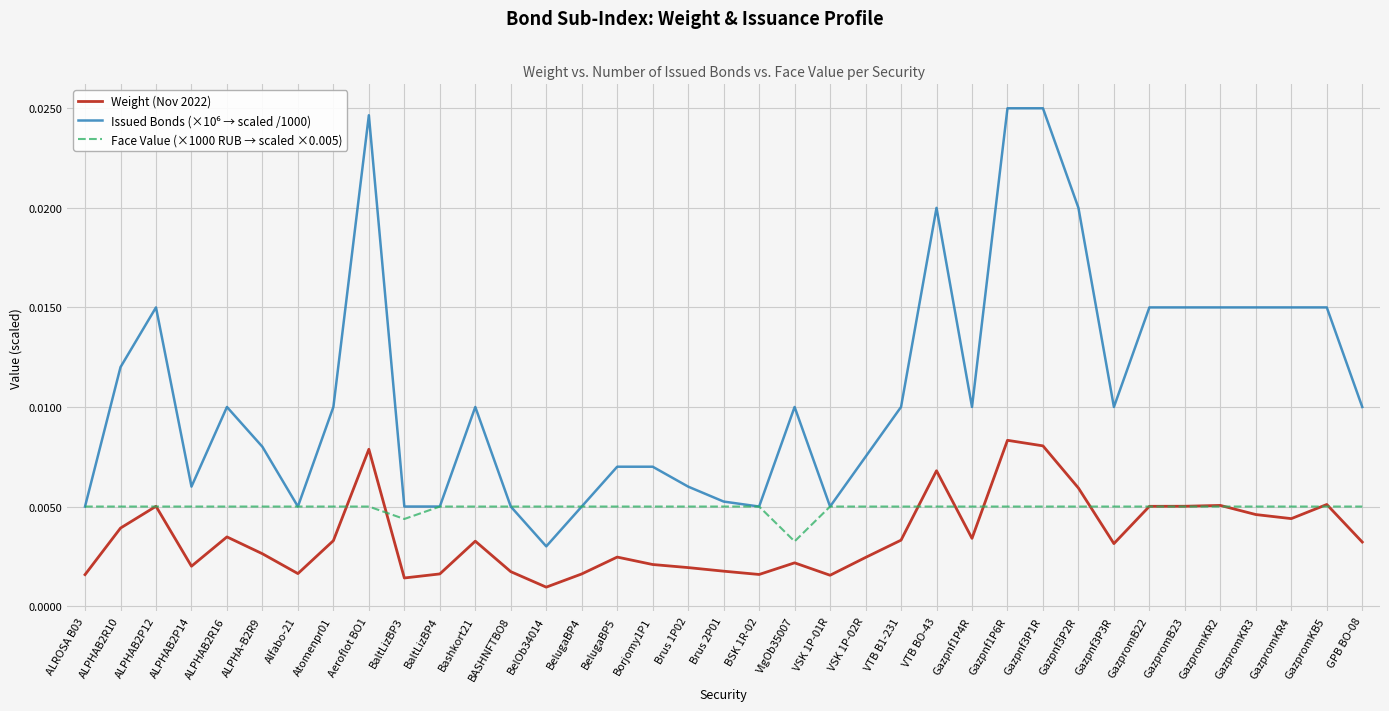

What position from the right is ALPHAB2R10?

36